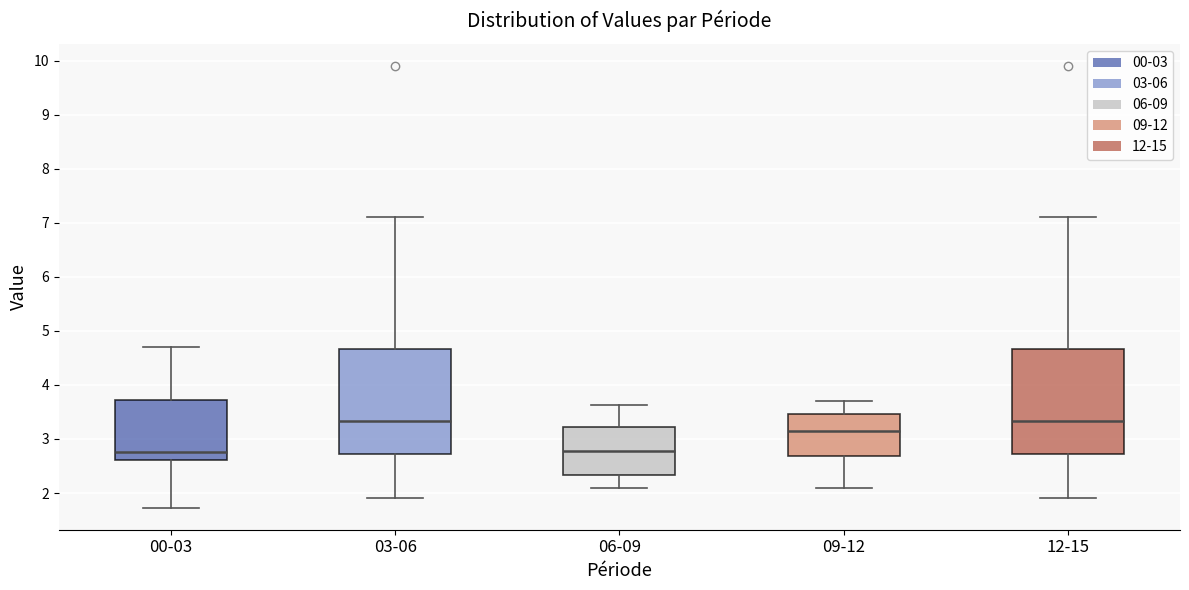

Where does the median line of the box for 03-06 sit on the y-axis? The values are not printed on the chart, so give them approximately, as read against the axis.

3.3